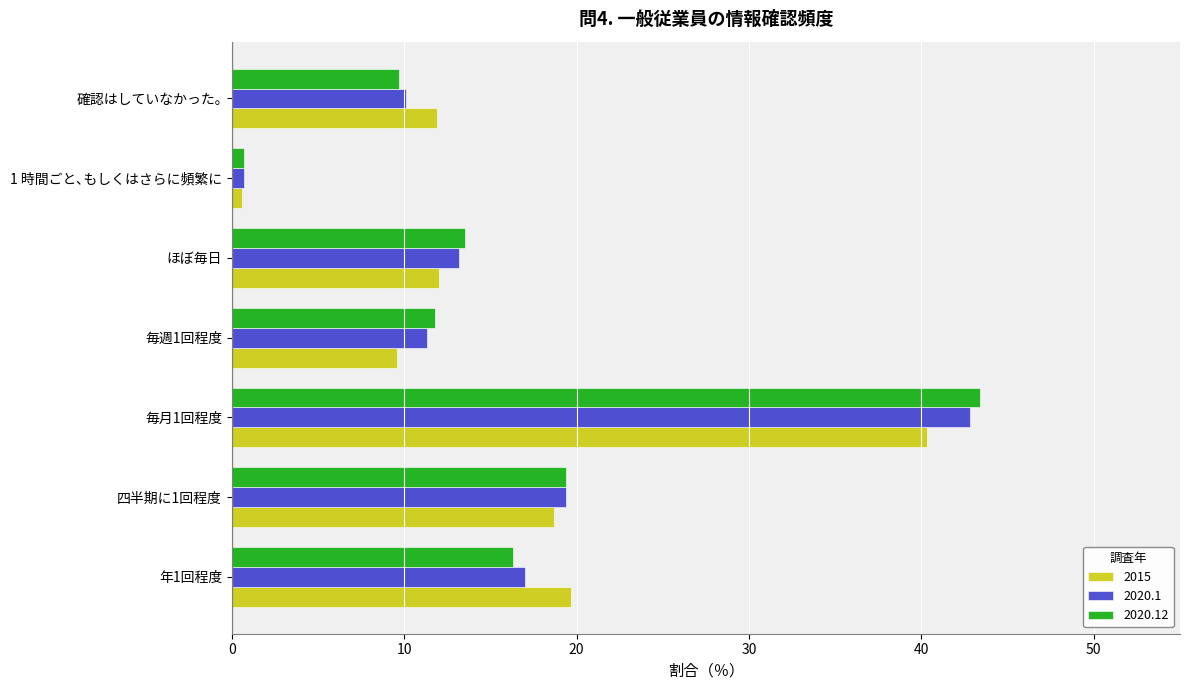

How many values in the 2020.12 series are below 13?

3